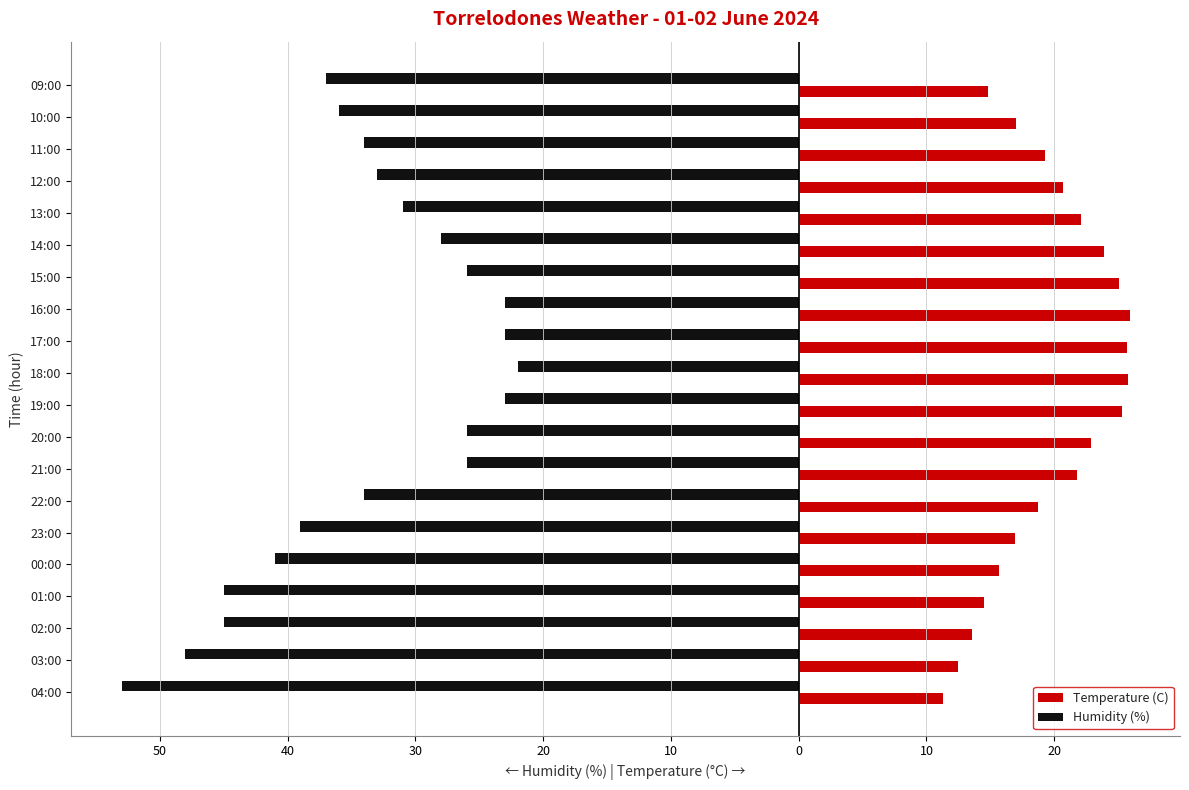

Which series has the largest range (max minus min)?

Humidity (%)